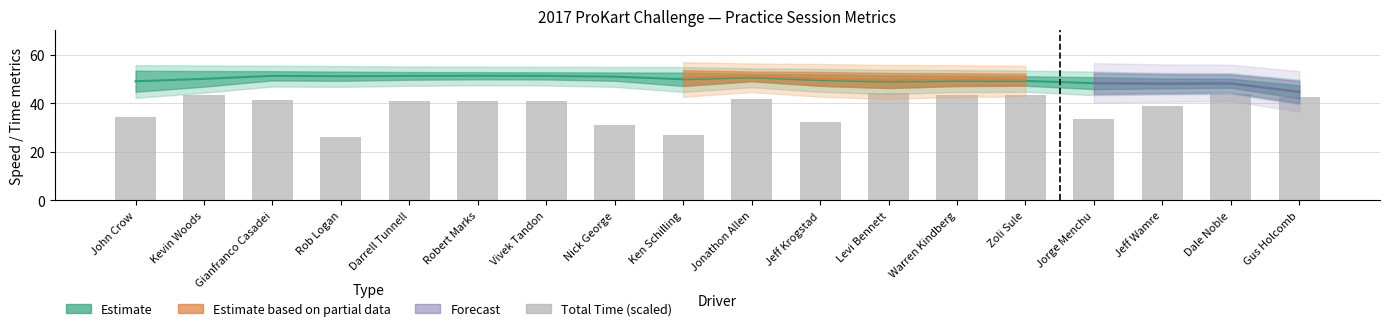

What is the average value?

38.3